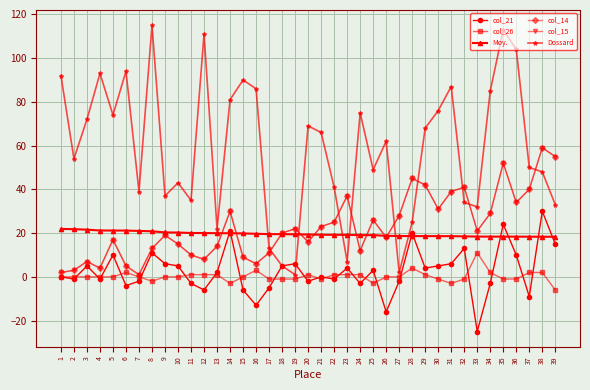

Does the chart have visible grid lines?

Yes